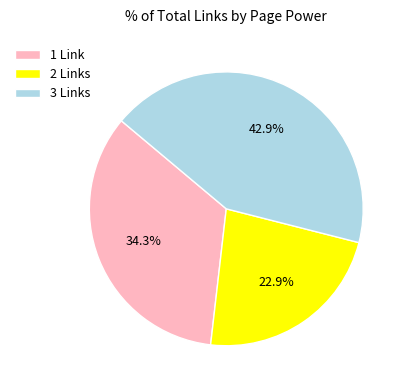

Which has a higher value, 3 Links or 2 Links?

3 Links